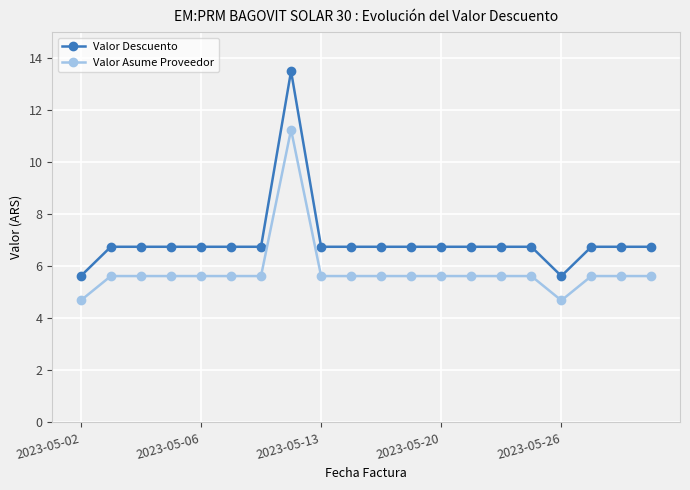

Rank the series by their average value, from lowest to highest.

Valor Asume Proveedor, Valor Descuento